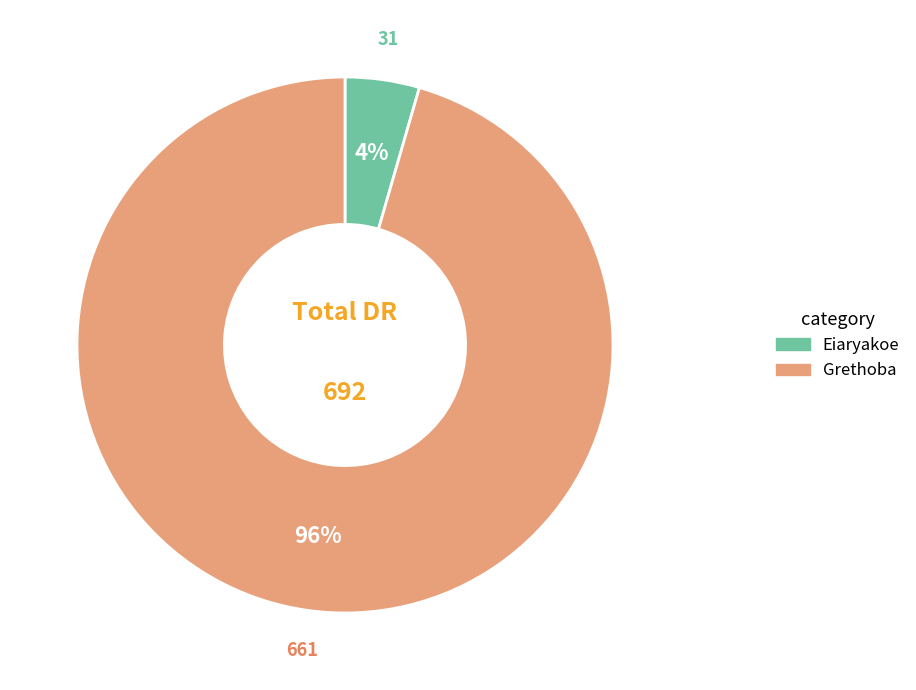

What is the largest slice in the pie chart?

Grethoba